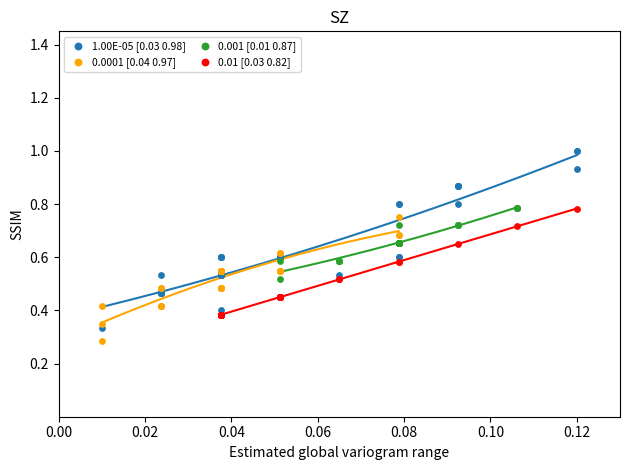

Which series contains the lowest Y value?

0.0001 [0.04 0.97]